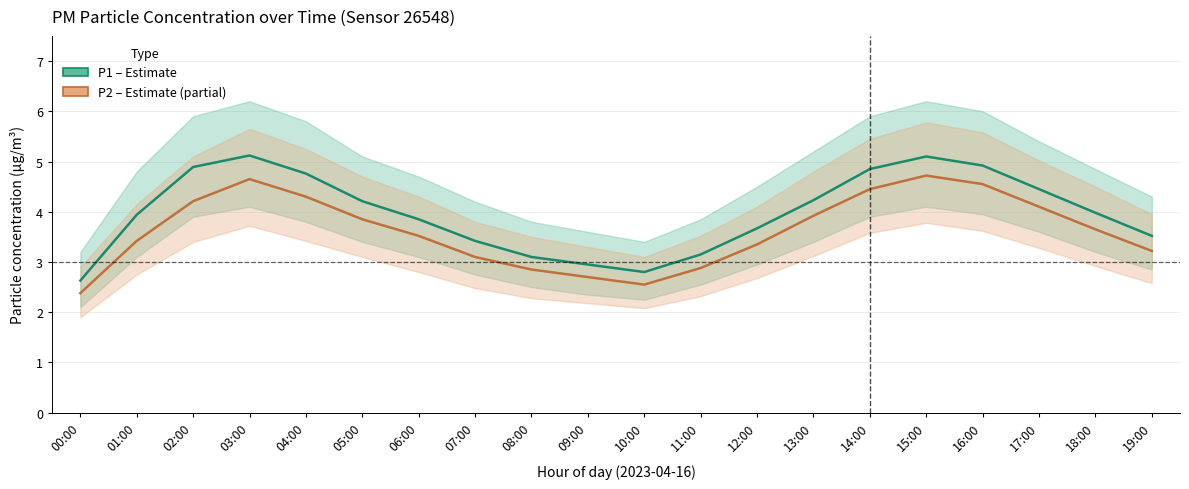

What is the label of the 13th point from the left?

12:00